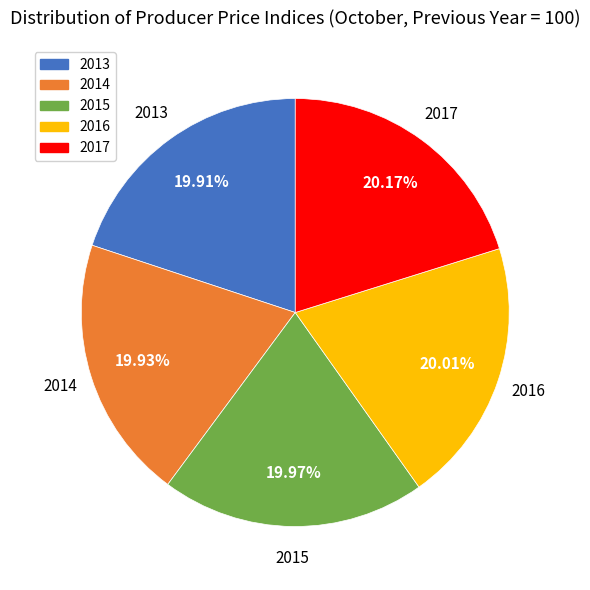

Is there any slice that represents more than half of the pie?

No